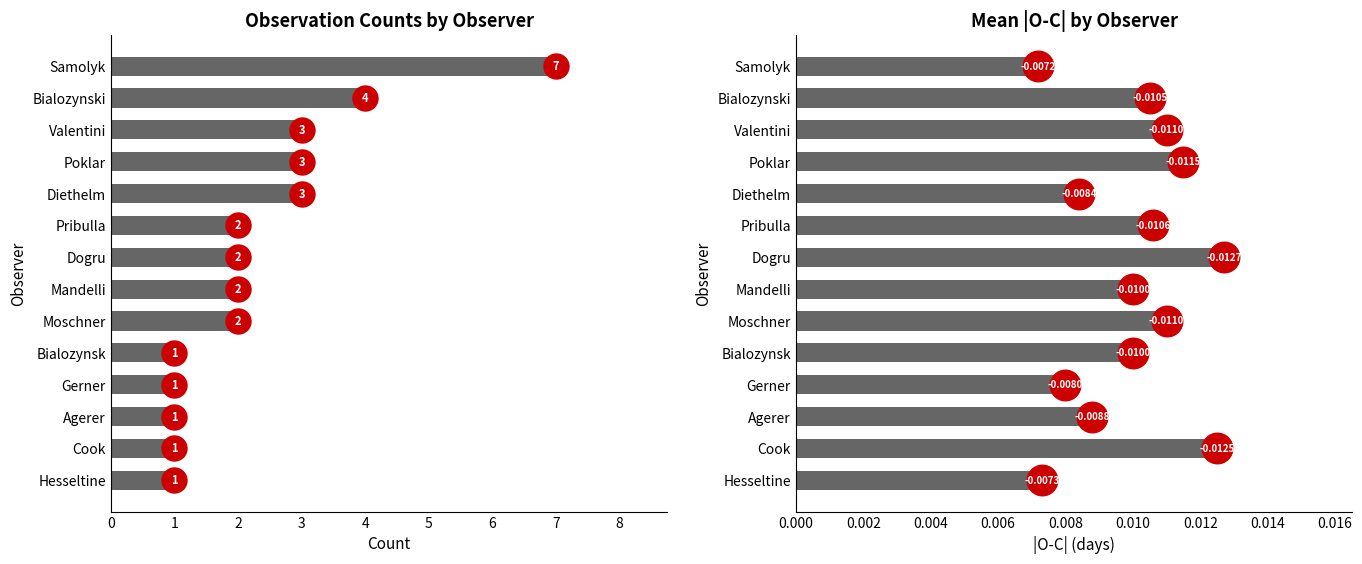

The Count series shows 3.8 at Samolyk. True or false?

False